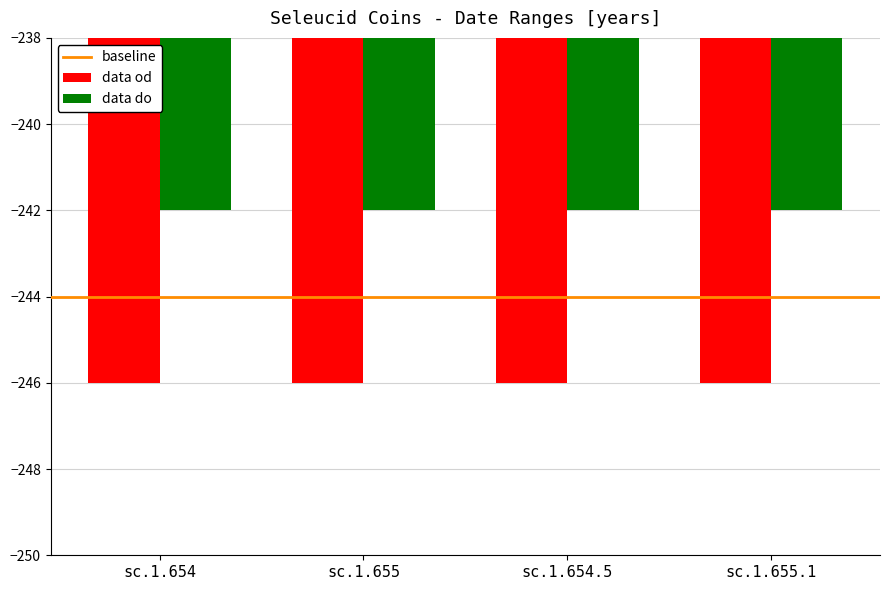

How many bars are there in total?

8